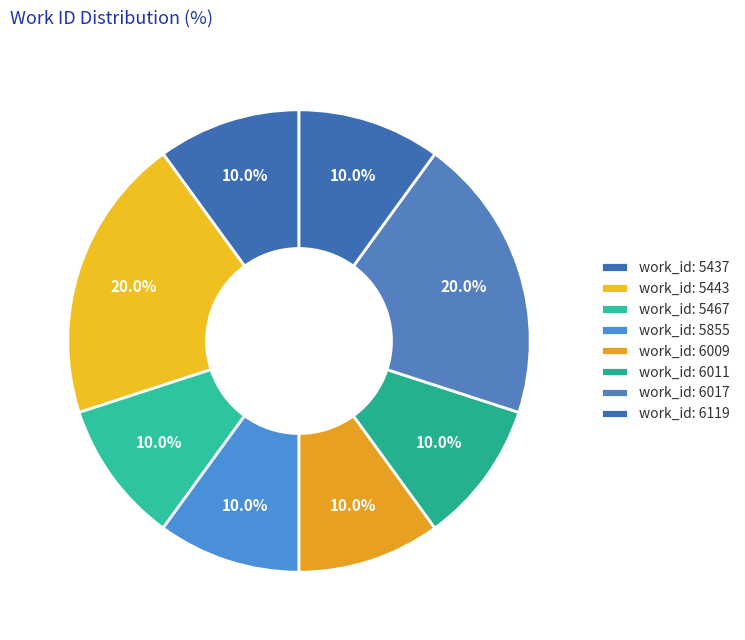

Is there any slice that represents more than half of the pie?

No